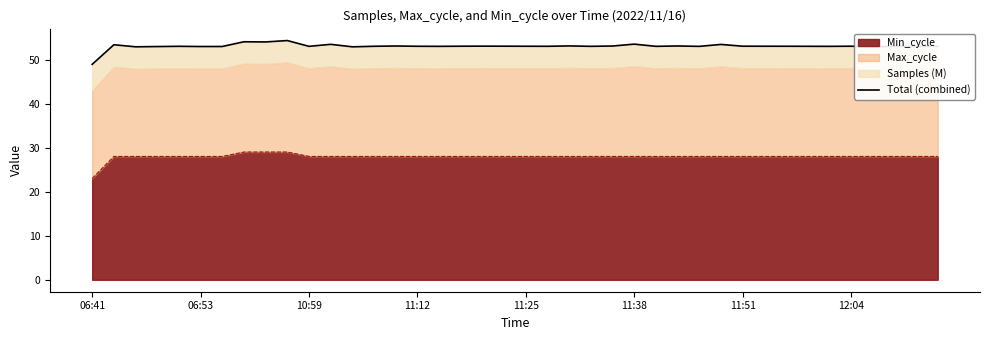

What is the highest value of the Min_cycle series?

29